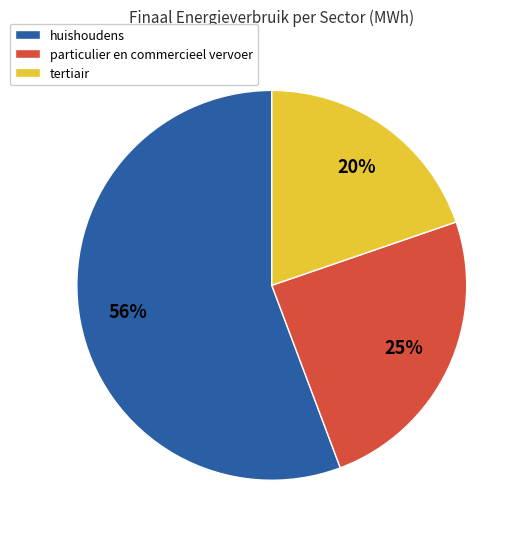

Does any single category account for the majority?

Yes